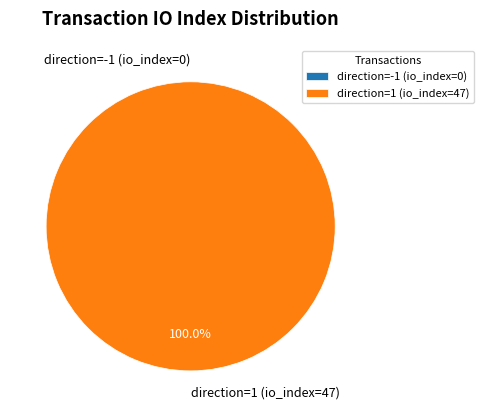

To the nearest percent, what percentage of the pie is direction=1 (io_index=47)?

100%